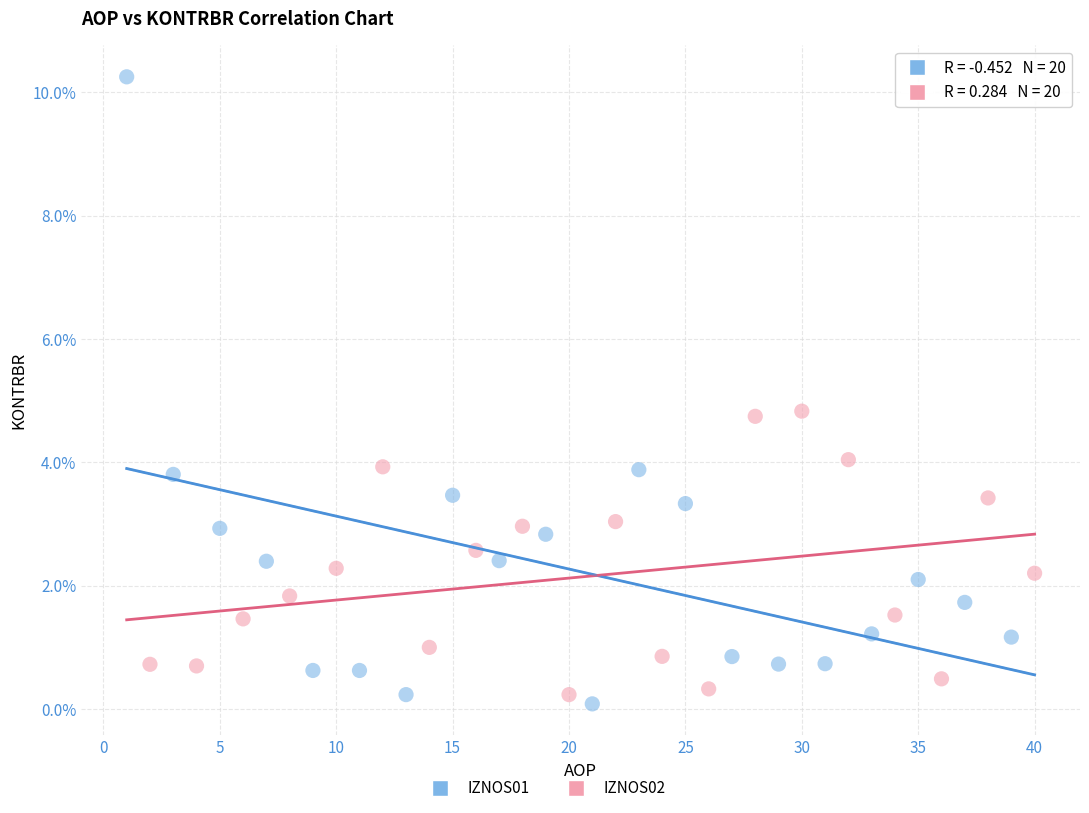

Which series contains the highest Y value?

IZNOS01